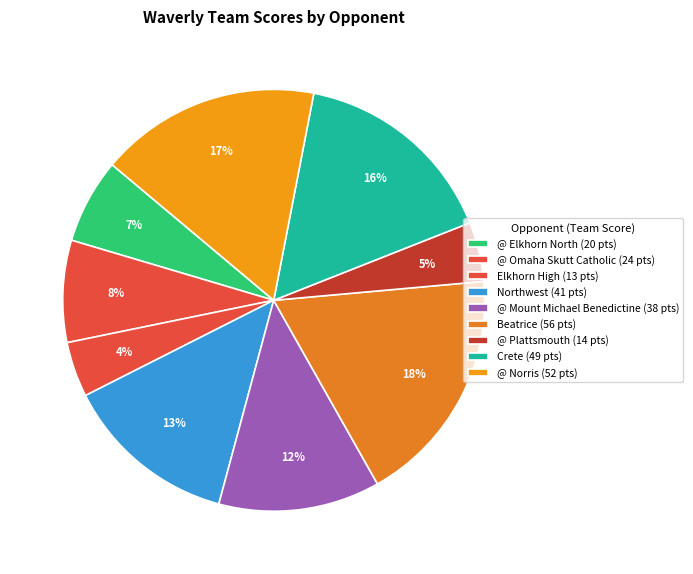

How many slices are in this pie chart?

9